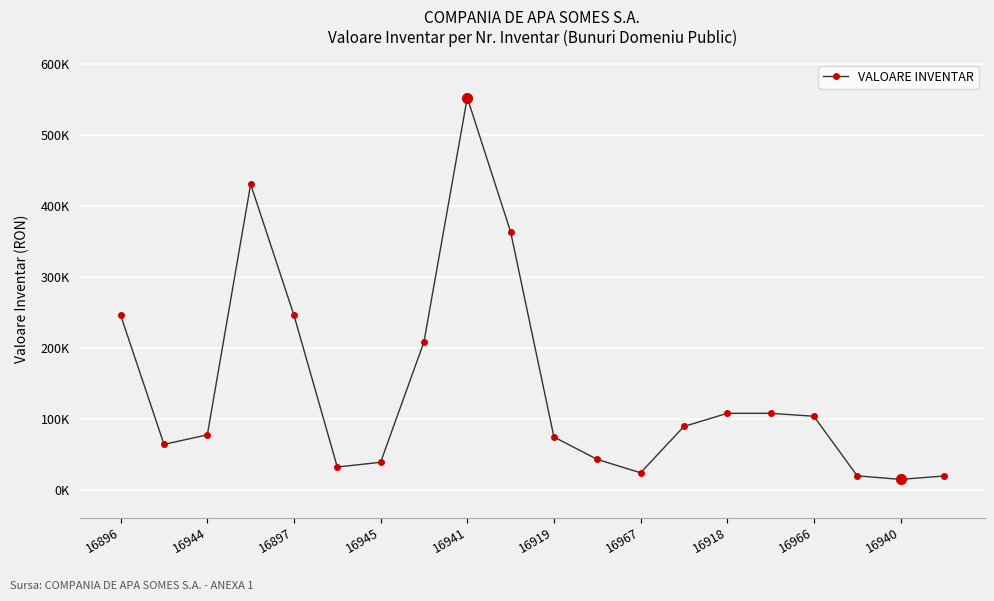

Does the chart have visible grid lines?

Yes